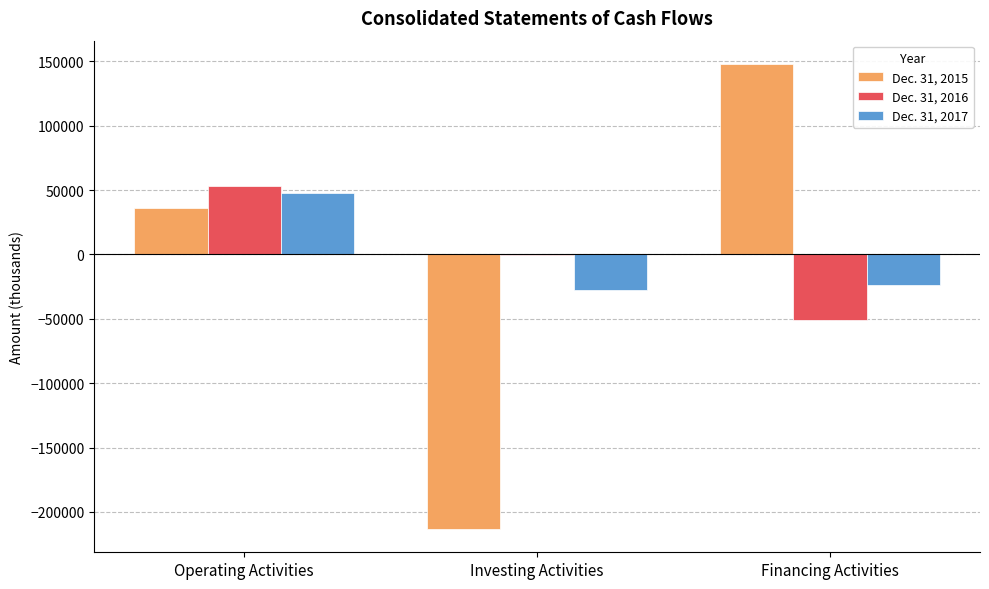

Reading right to left, list all the values displayed in this chart.

Dec. 31, 2015: Financing Activities=147957	Investing Activities=-213283	Operating Activities=36204
Dec. 31, 2016: Financing Activities=-51298	Investing Activities=-93	Operating Activities=53076
Dec. 31, 2017: Financing Activities=-23790	Investing Activities=-27580	Operating Activities=47725